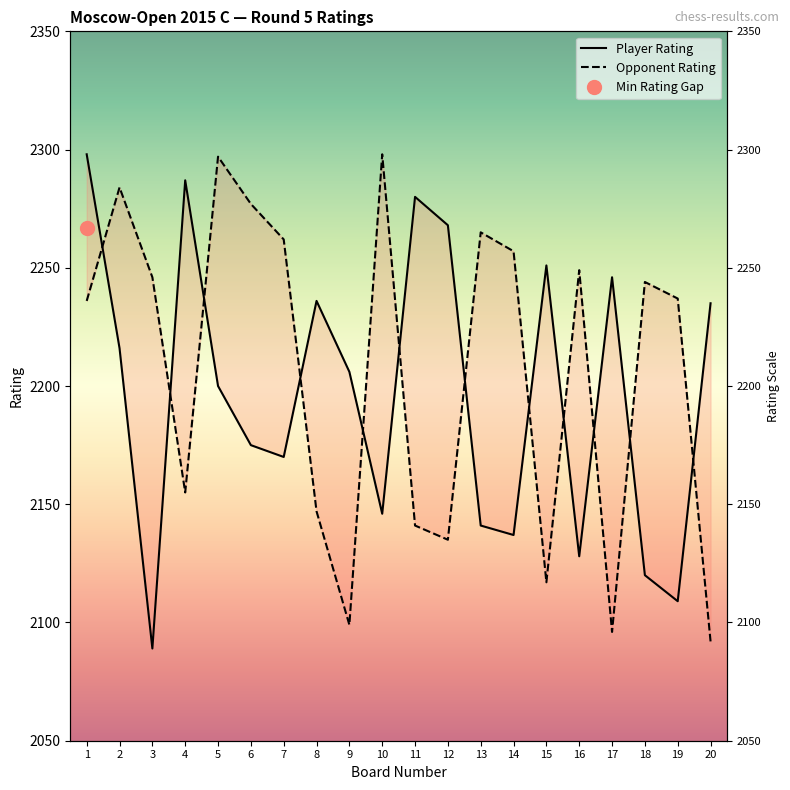

Reading right to left, what are all the values shown in this chart?

Player Rating: 20=2235	19=2109	18=2120	17=2246	16=2128	15=2251	14=2137	13=2141	12=2268	11=2280	10=2146	9=2206	8=2236	7=2170	6=2175	5=2200	4=2287	3=2089	2=2216	1=2298
Opponent Rating: 20=2092	19=2237	18=2244	17=2096	16=2249	15=2117	14=2257	13=2265	12=2135	11=2141	10=2298	9=2099	8=2147	7=2262	6=2277	5=2297	4=2155	3=2246	2=2284	1=2236